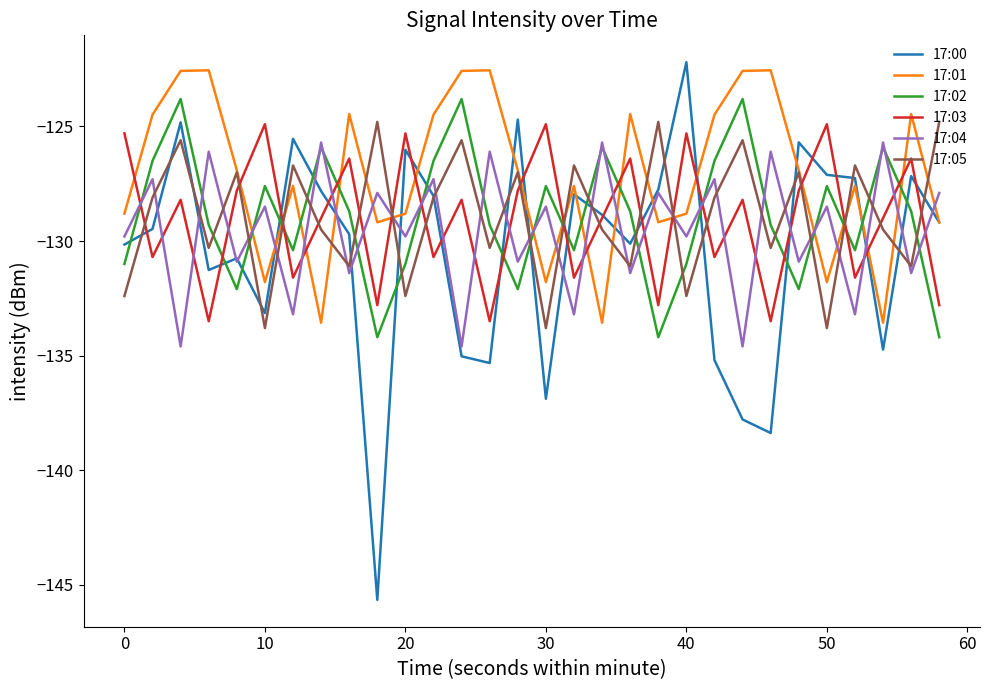

Which series has the widest spread of values?

17:00